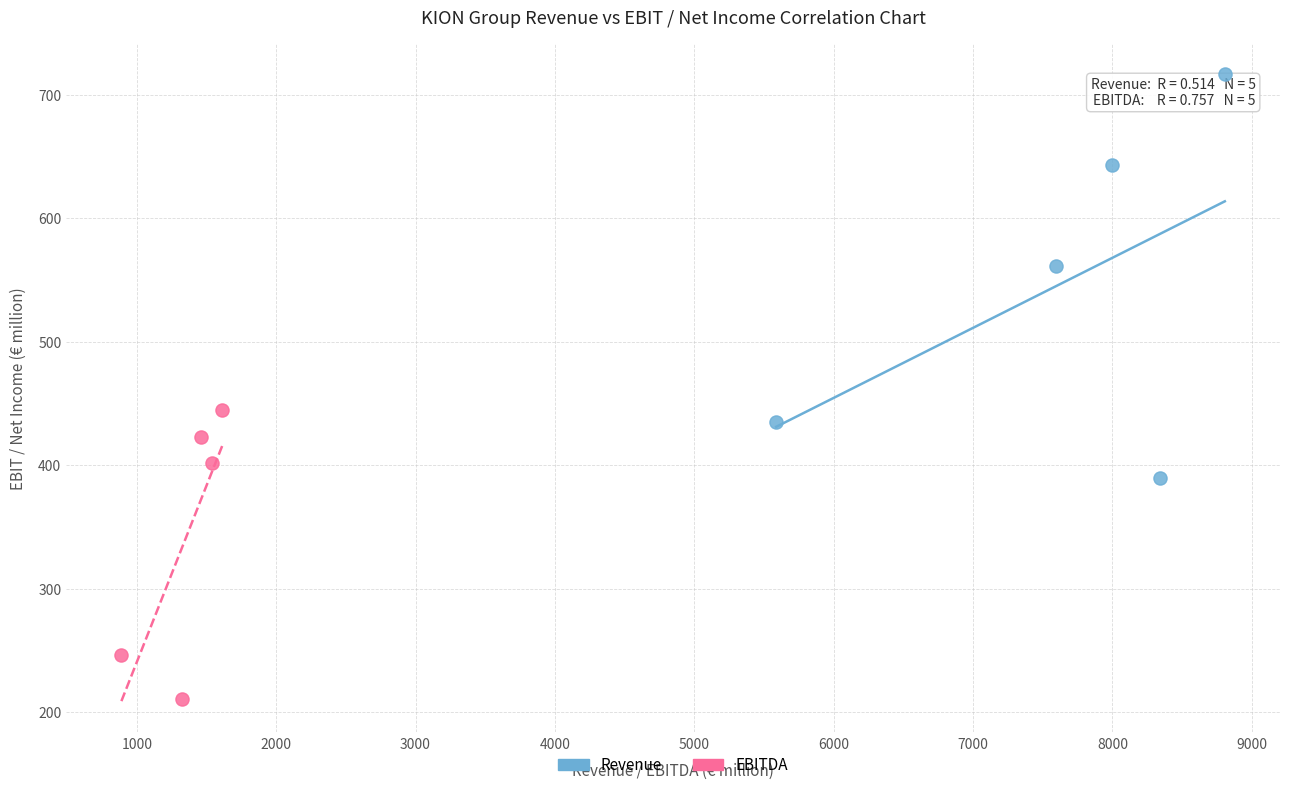

Which series reaches the maximum Y coordinate?

Revenue